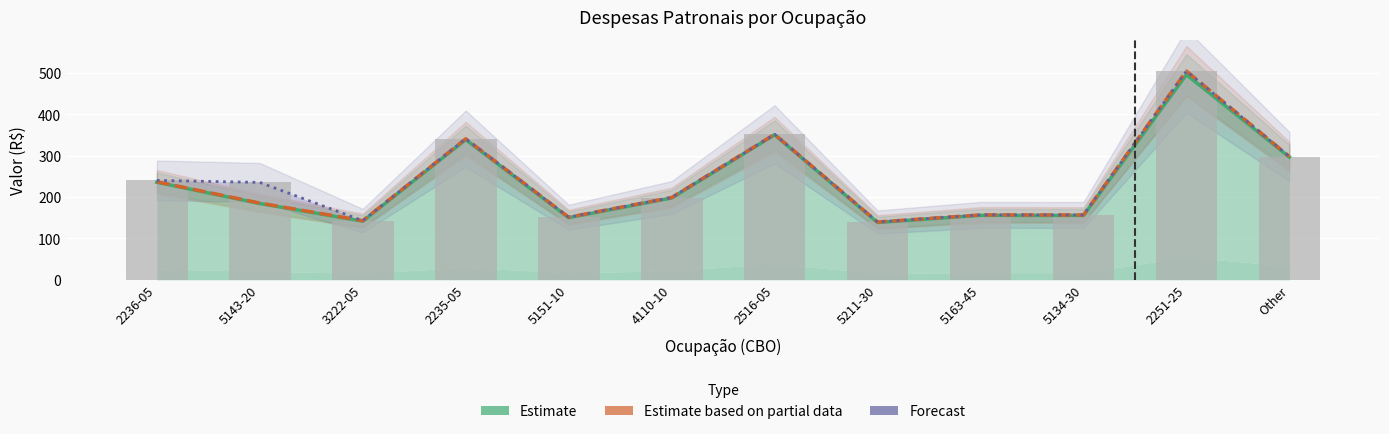

What is the difference between the maximum and second lowest values in the Forecast (+ Vale Transporte) series?

361.8